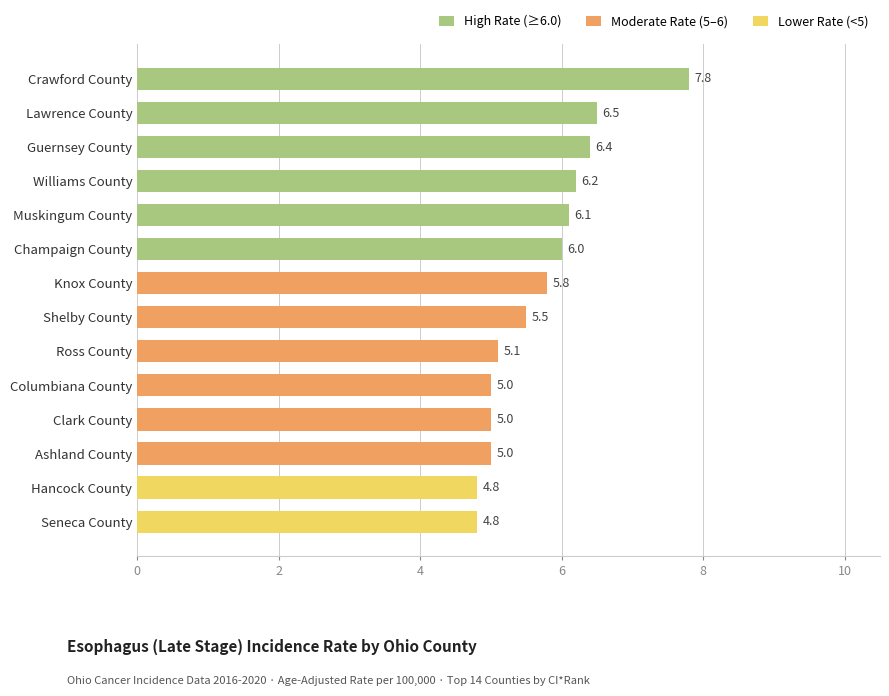

What is the label of the 13th bar from the top?

Hancock County